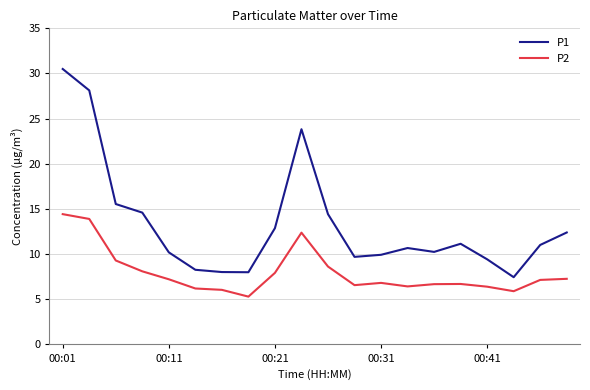

List the series in order of their overall mean, lowest first.

P2, P1